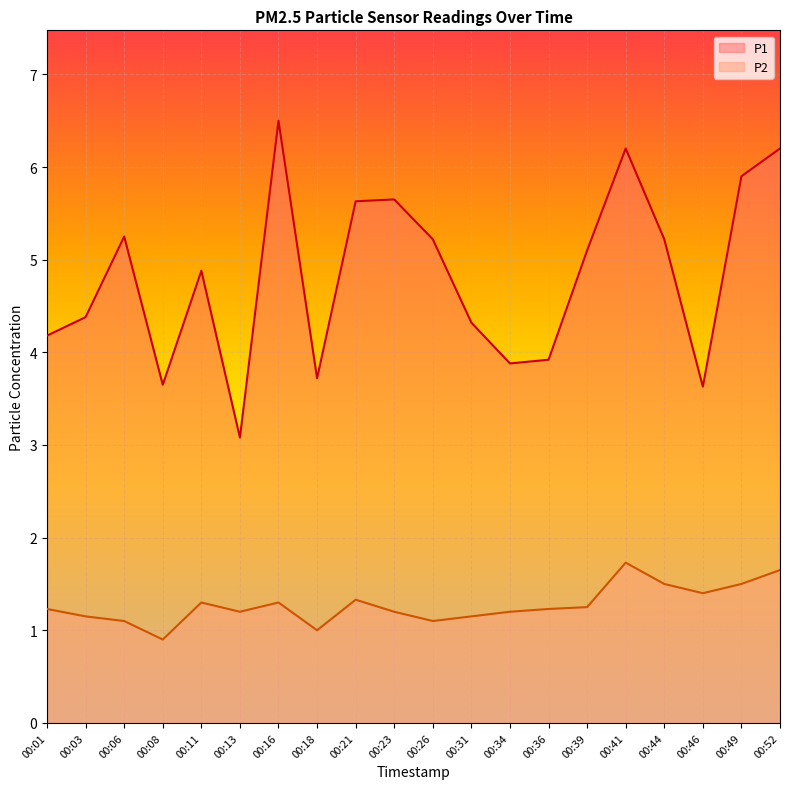

Between 00:49 and 00:06, which is larger?

00:49